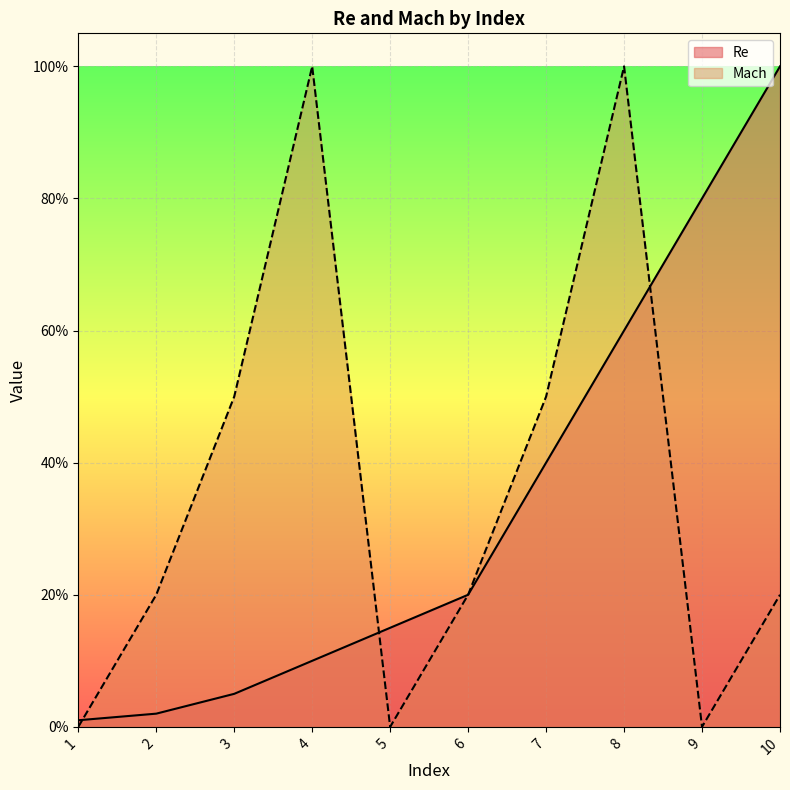

What are all the series names shown in the legend?

Re, Mach